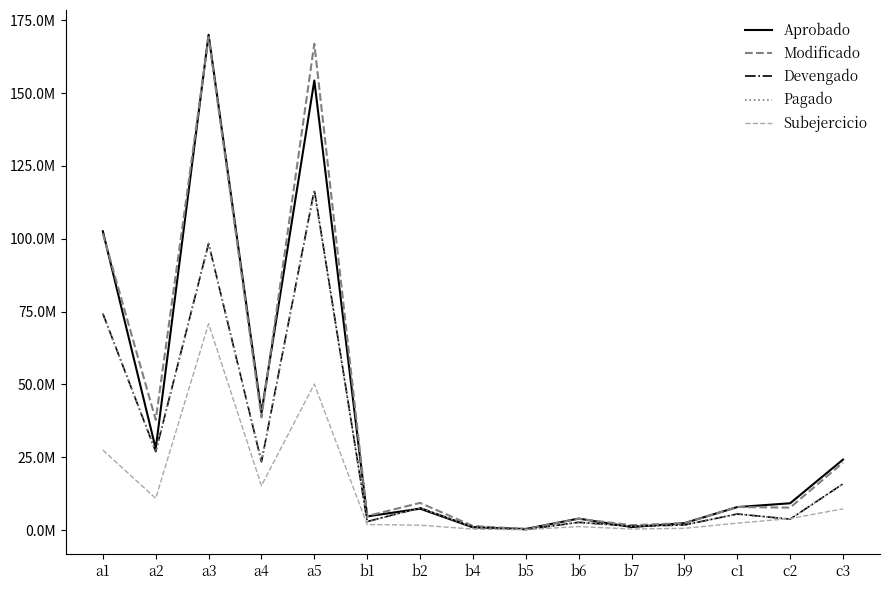

Rank the categories by Pagado value from lowest to highest.

b5, b4, b7, b9, b6, b1, c2, c1, b2, c3, a4, a2, a1, a3, a5